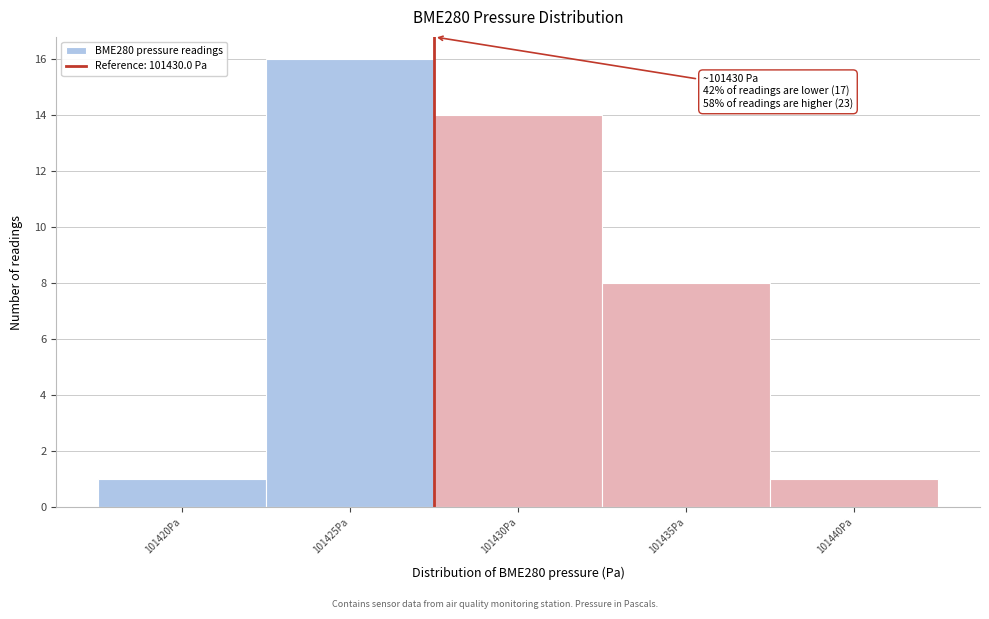

Reading right to left, list all the values displayed in this chart.

101440Pa=1	101435Pa=8	101430Pa=14	101425Pa=16	101420Pa=1